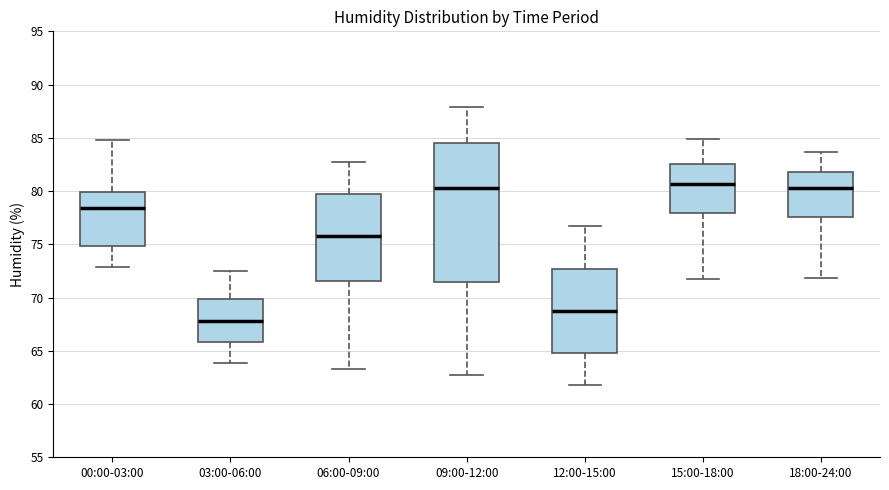

Which box's median line is the lowest?

03:00-06:00